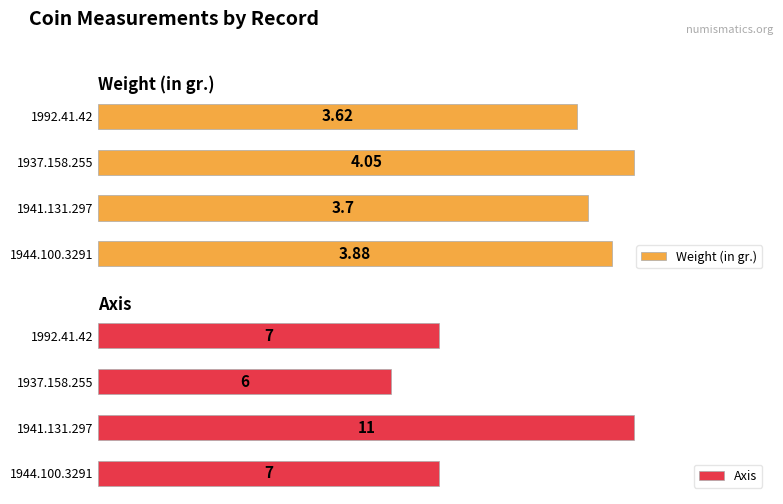

How many bars are there in each group?

2